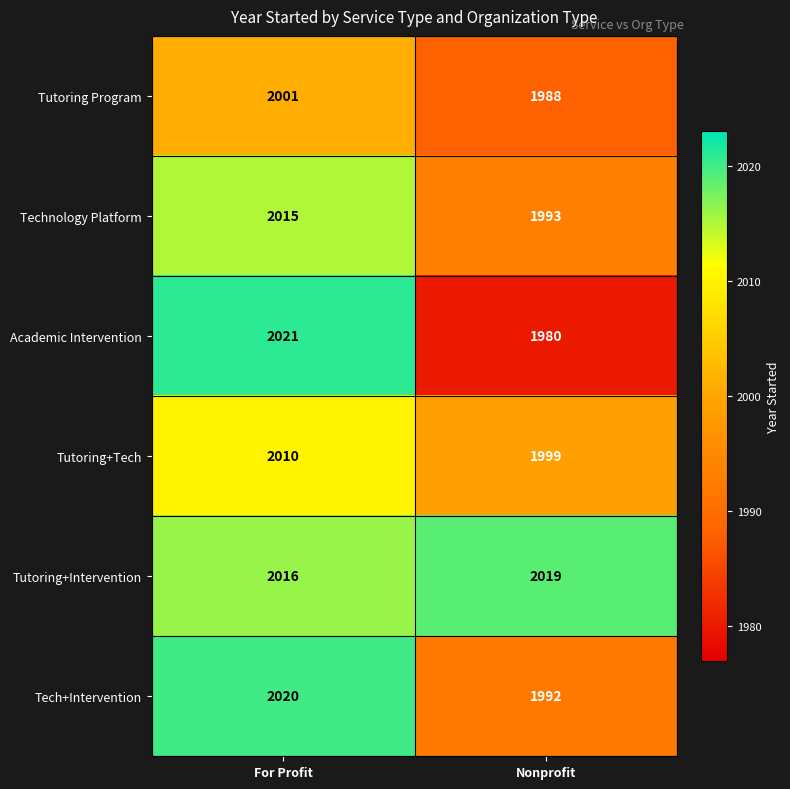

What is the sum of the Tutoring+Tech values at For Profit and Nonprofit?

4009